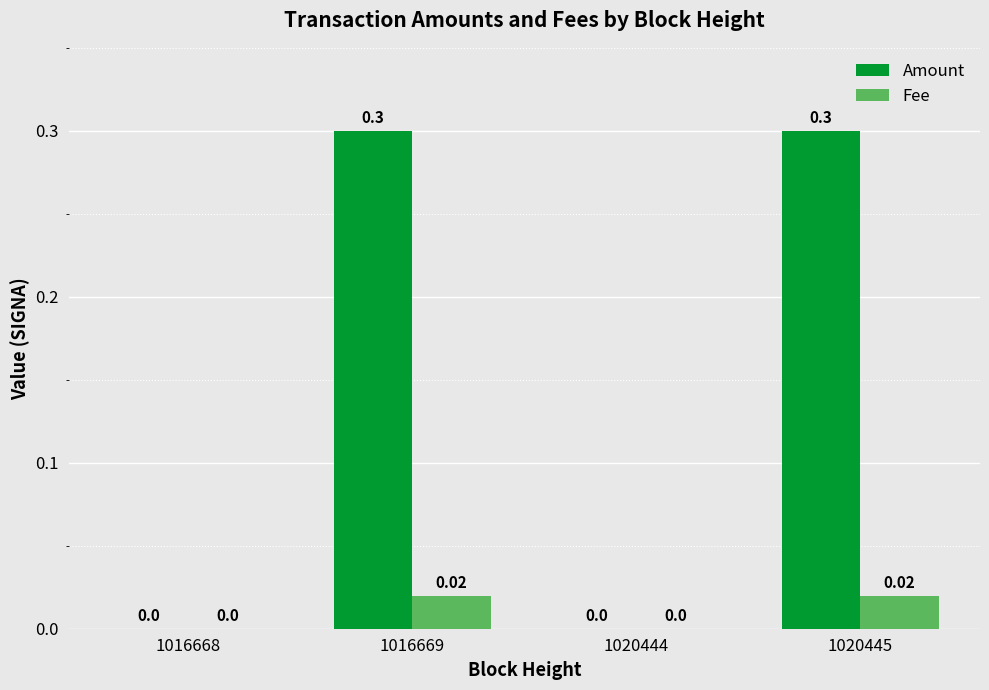

Which series has the largest total across all categories?

Amount